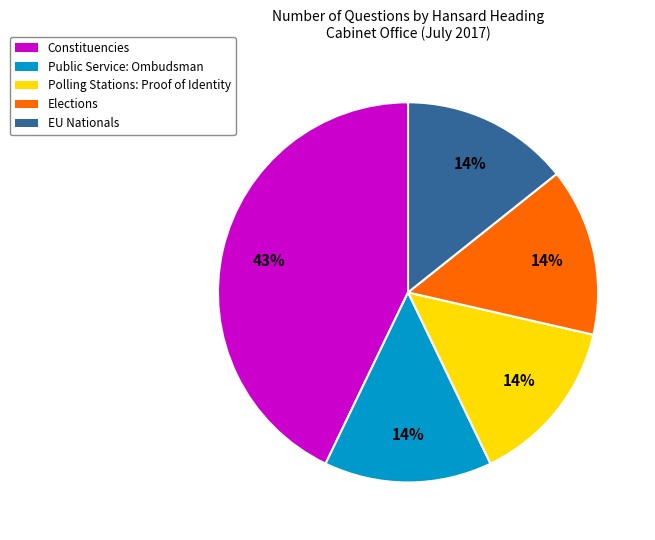

True or false: Elections accounts for 14% of the total.

True